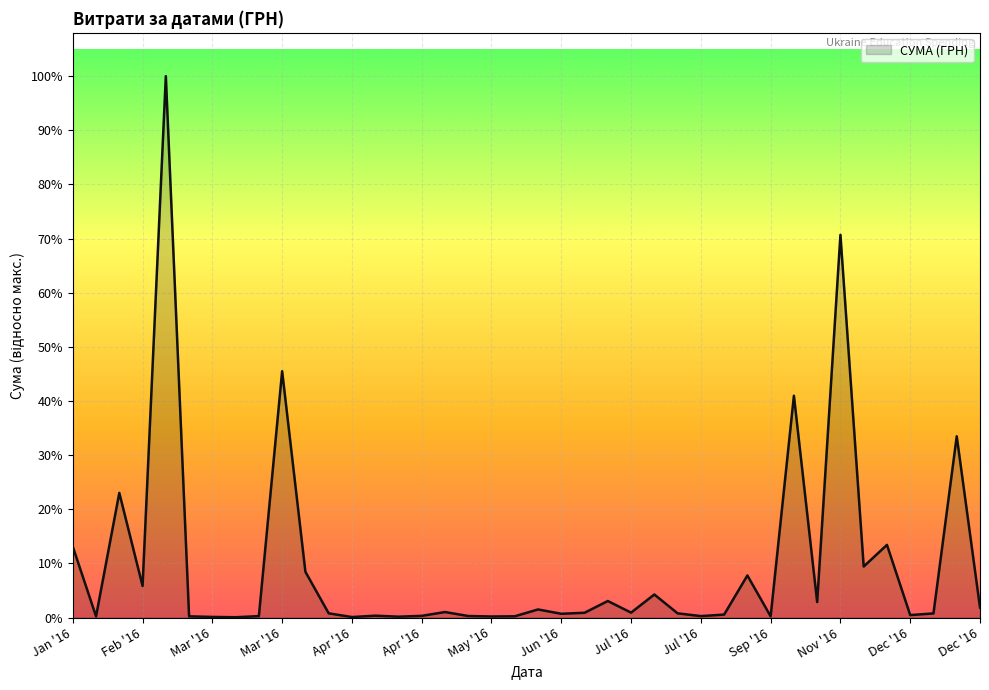

Is this an area chart (filled region under the line)?

Yes